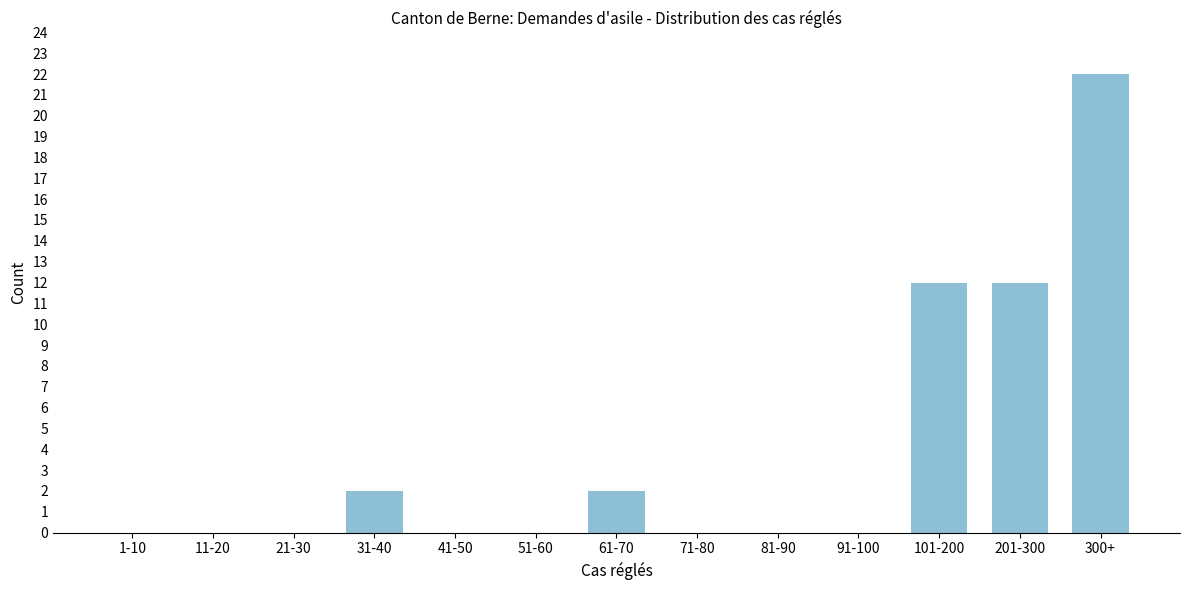

Reading left to right, extract all data points from this chart.

1-10=0	11-20=0	21-30=0	31-40=2	41-50=0	51-60=0	61-70=2	71-80=0	81-90=0	91-100=0	101-200=12	201-300=12	300+=22